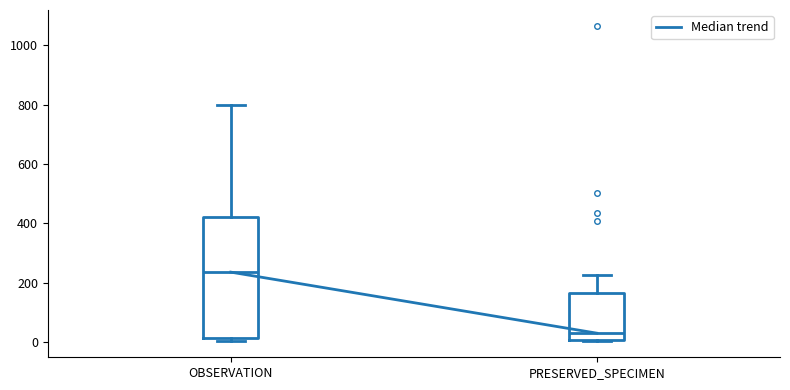

Which box has the highest median line?

OBSERVATION